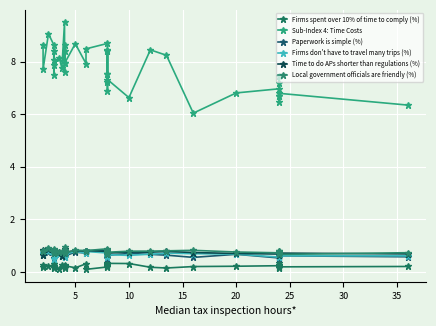

How many interior local peaks does the Firms don't have to travel many trips (%) series have?

11